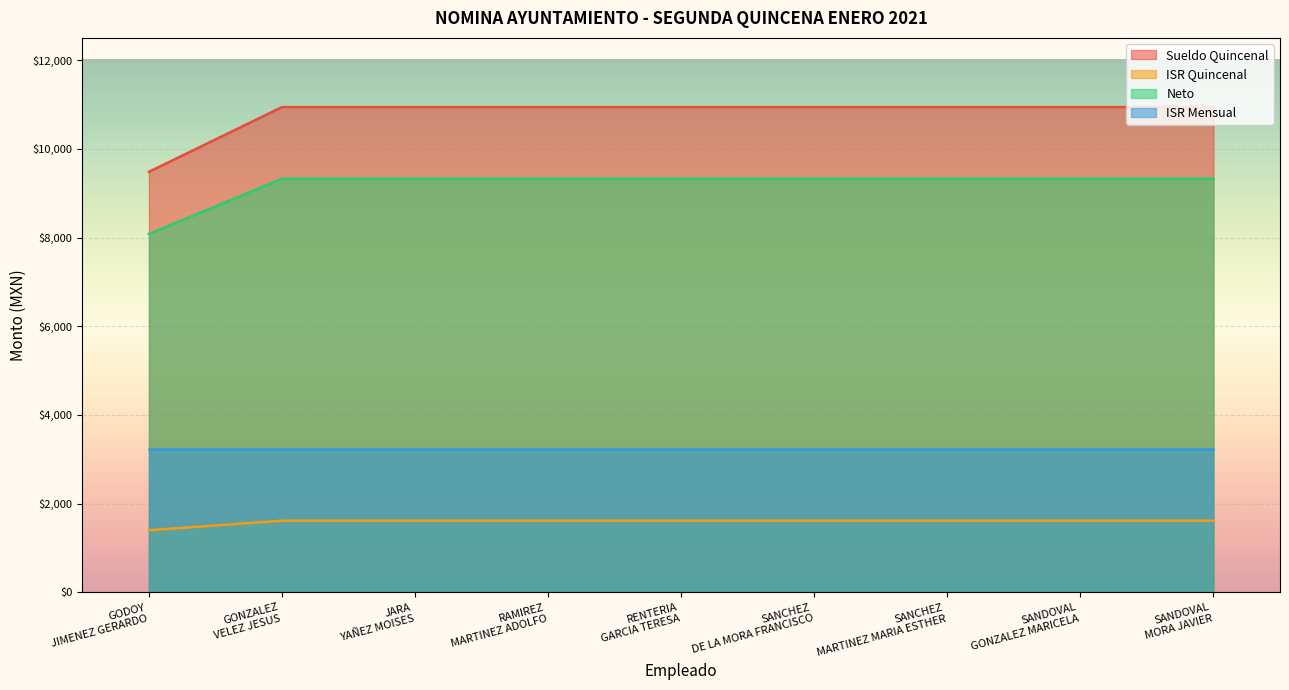

What is the maximum value for ISR Quincenal?

1616.2